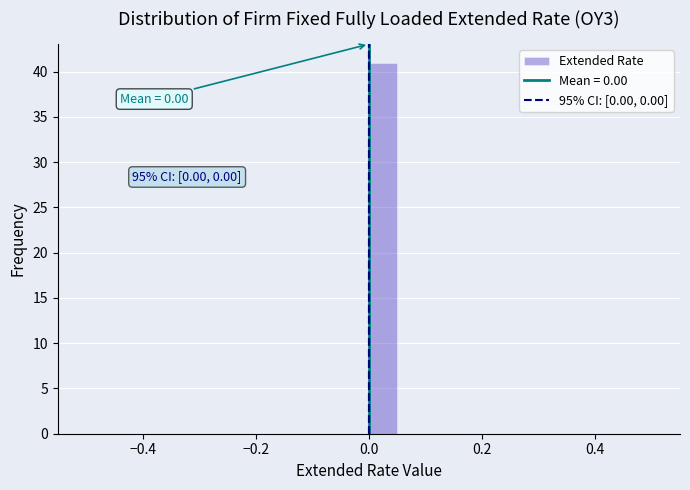

Read against the x-axis, roughly where is the centre of the tallest bar?

0.02